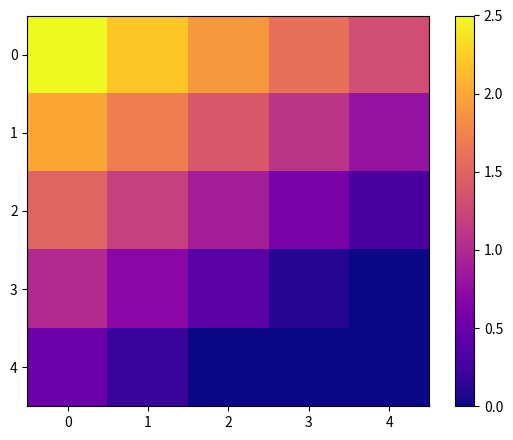

How many series are shown in this chart?

5